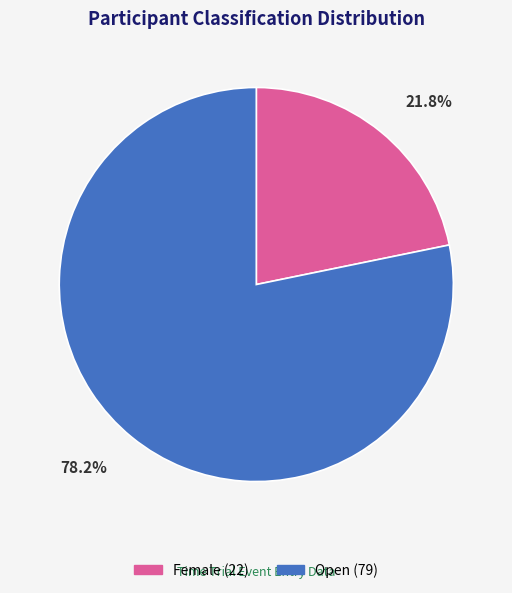

True or false: Open accounts for 78% of the total.

True